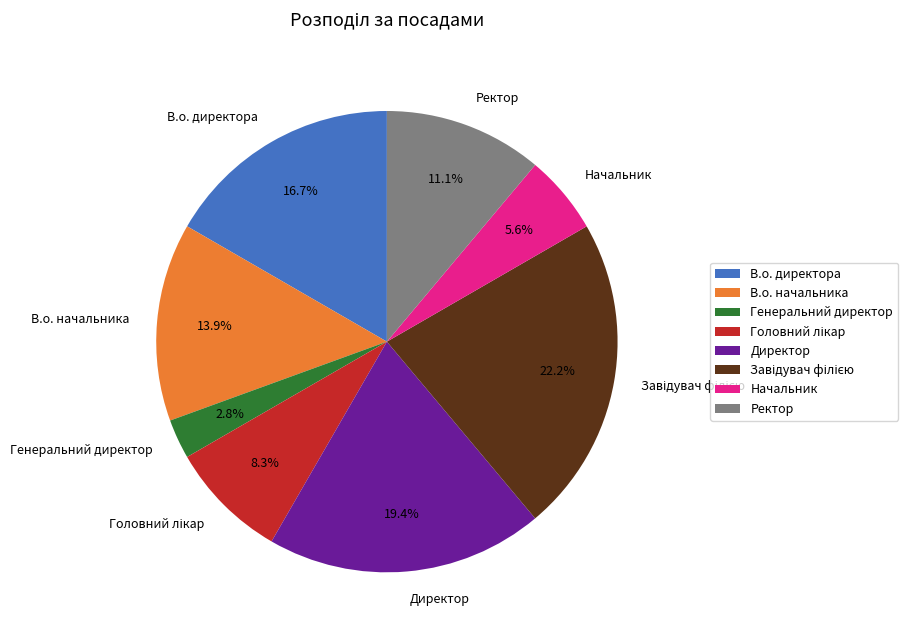

What is the ratio of the value at Генеральний директор to the value at В.о. начальника?

0.2